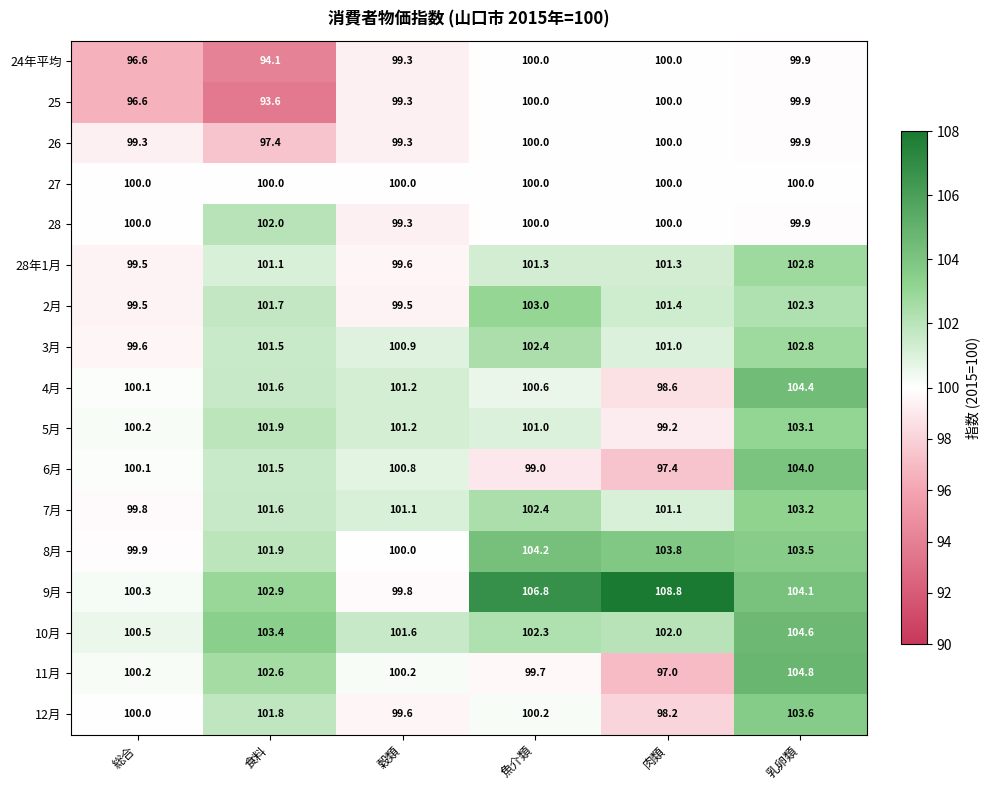

Which series has the widest spread of values?

9月